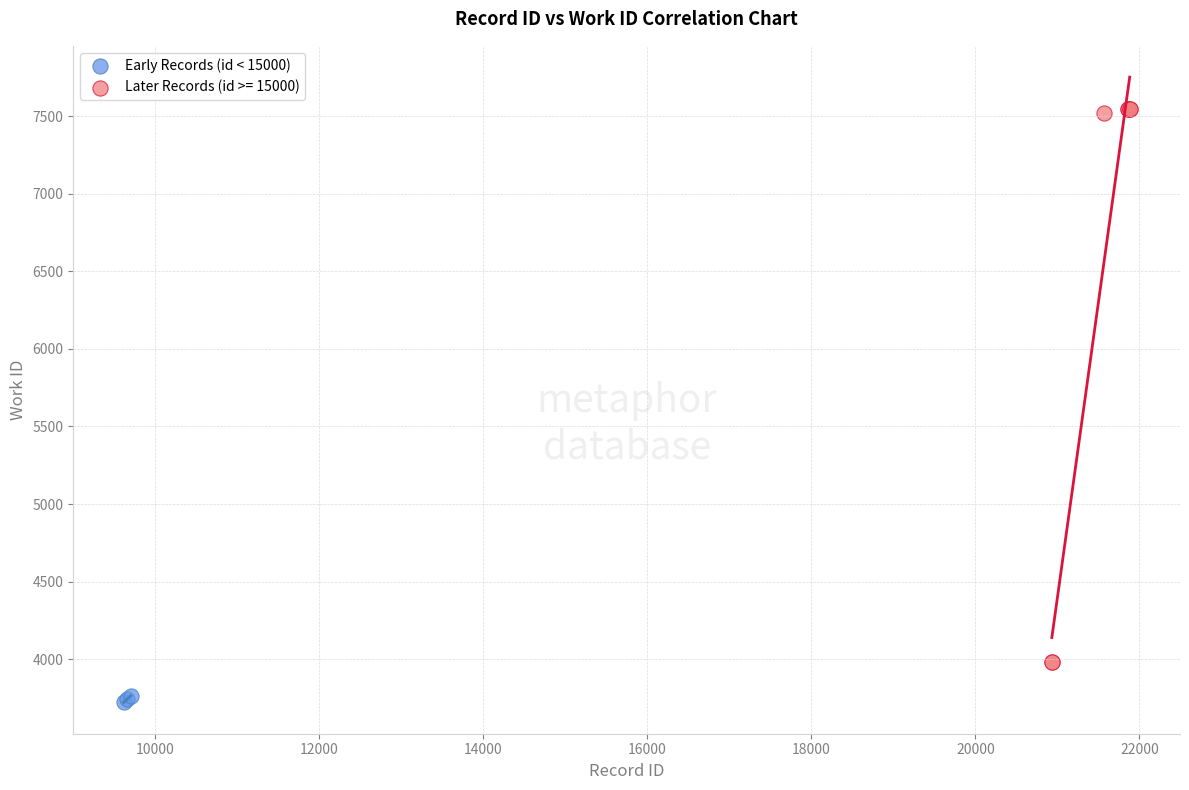

Which series has the largest Y range (max minus min)?

Later Records (id >= 15000)